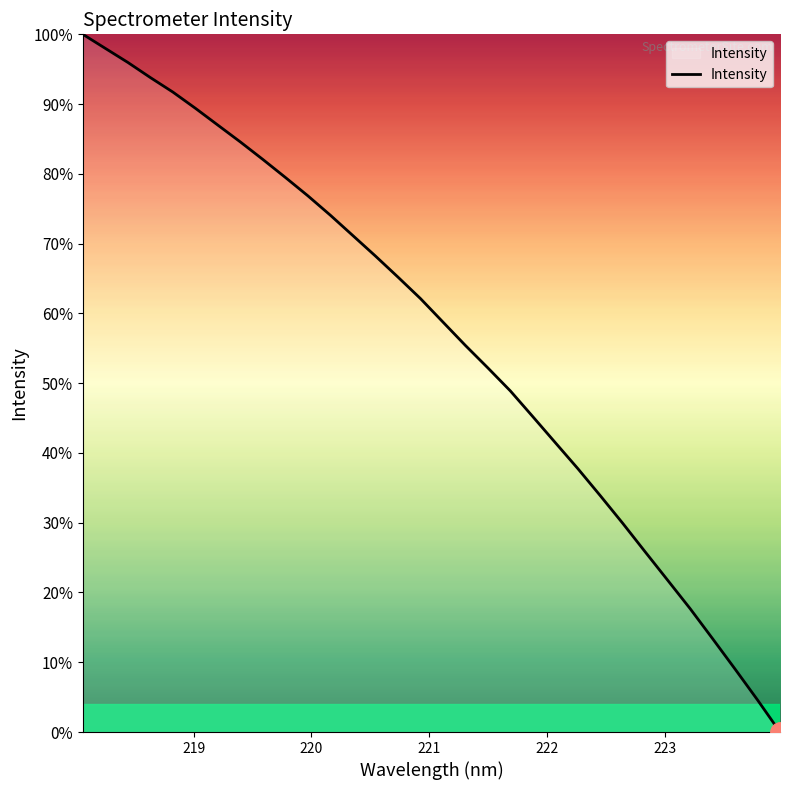

What is the greatest value displayed?

100.0